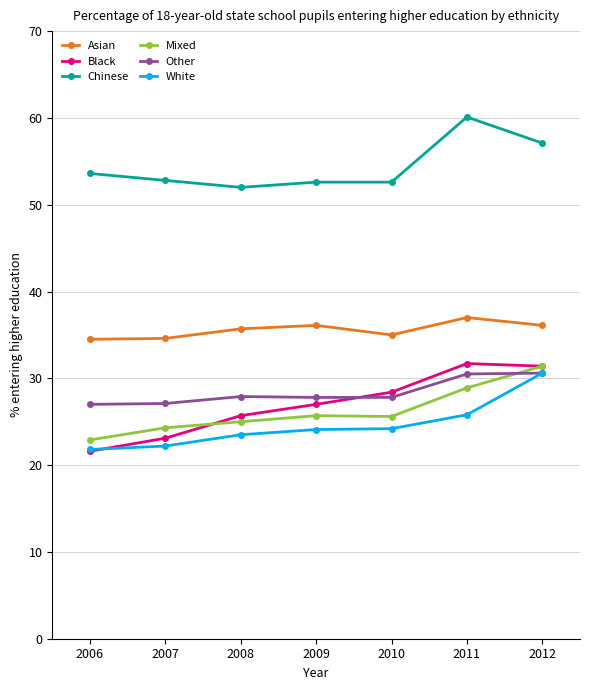

What is the spread (max minus min) of values at 2008?

28.5